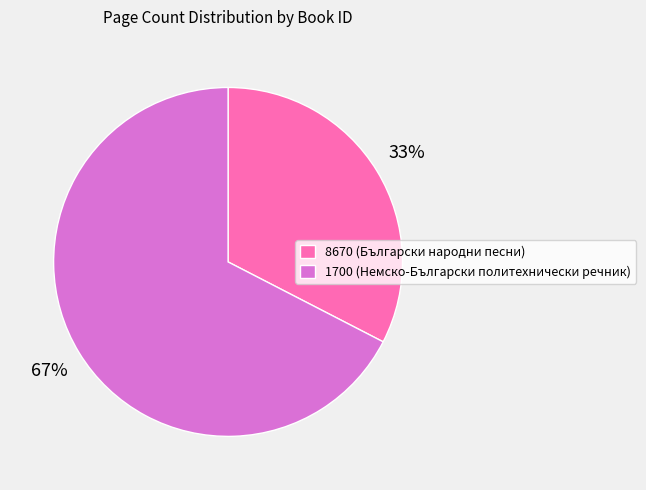

To the nearest percent, what percentage of the pie is 8670?

33%